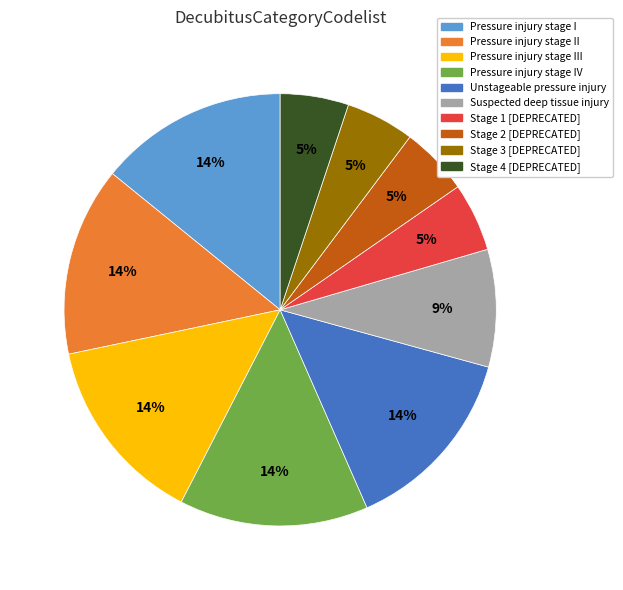

To the nearest percent, what is the difference between the largest and smallest slice percentages?

9%